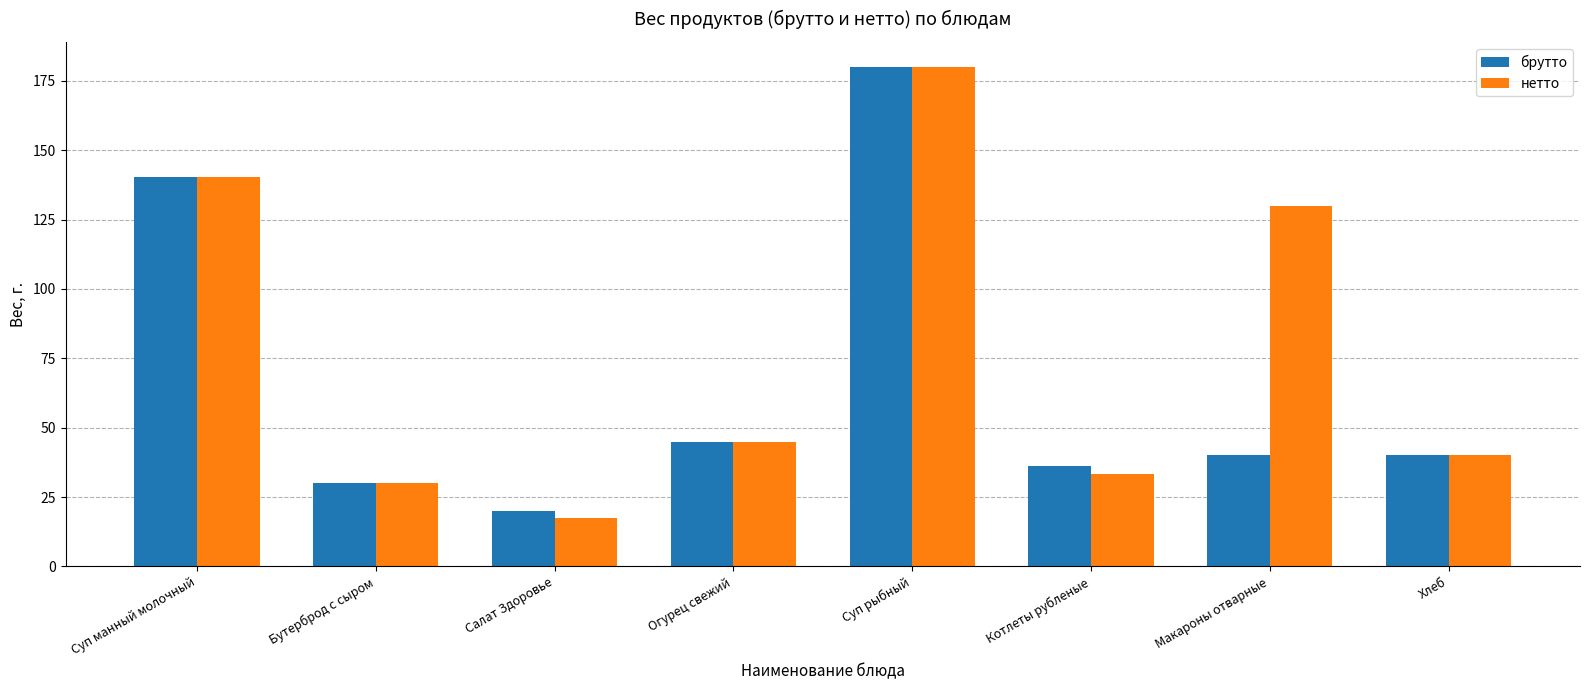

What is the label of the 1st bar from the left?

Суп манный молочный